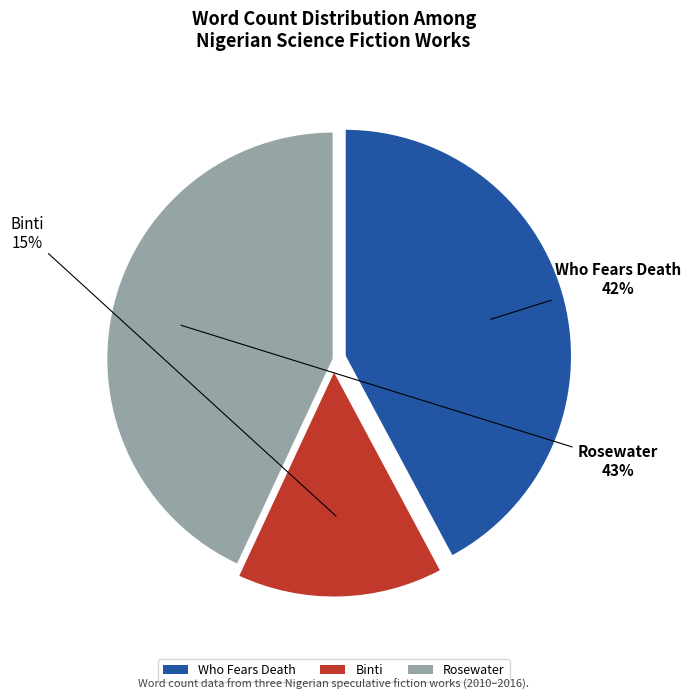

Is it true that Rosewater is 43% of the pie?

True